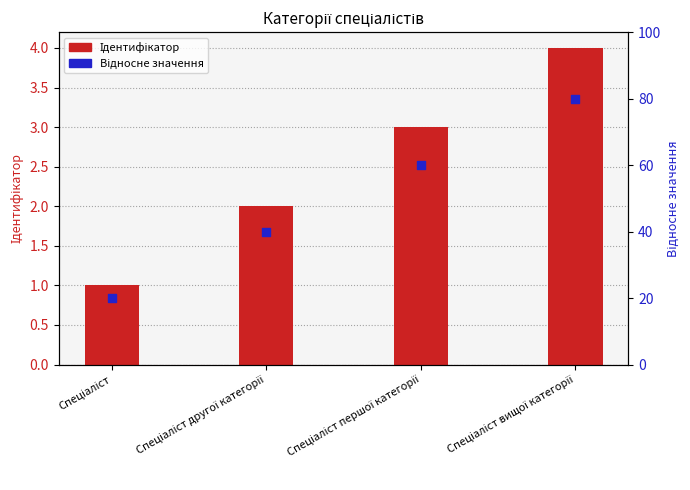

Which series has the largest total across all categories?

Відносне значення